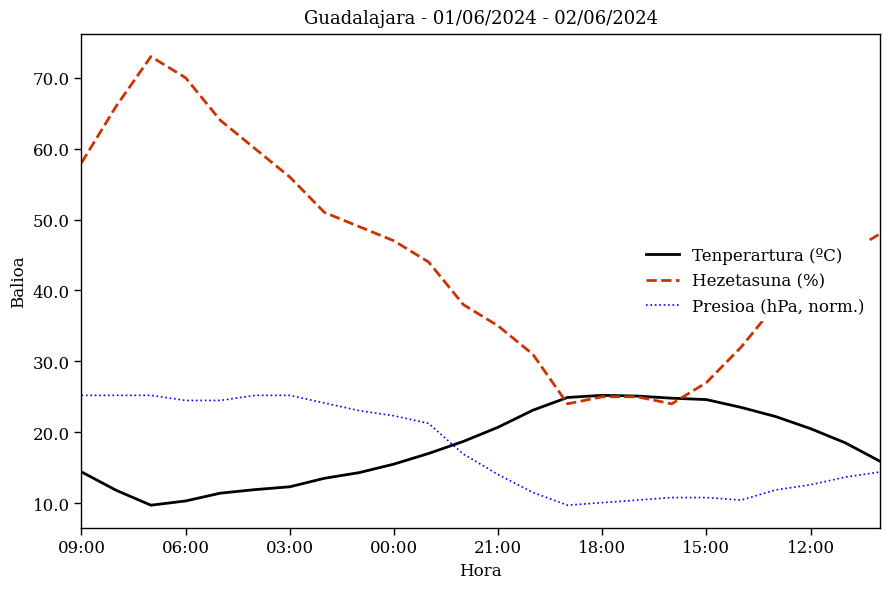

What is the smallest value displayed?

9.7